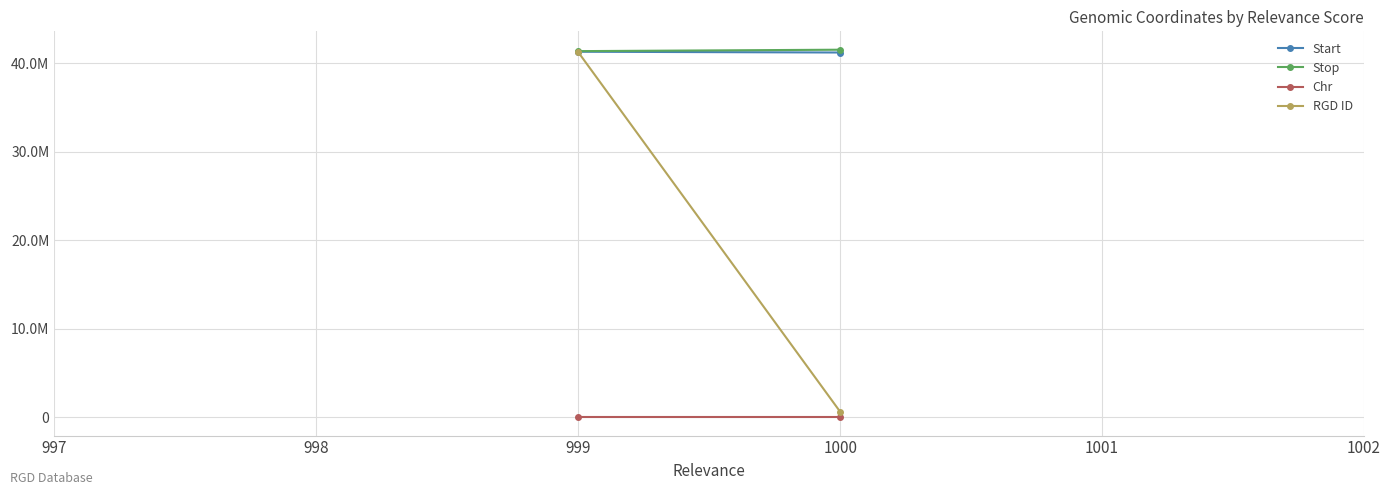

What is the value of the Start point at the 2nd from the left?

41297791